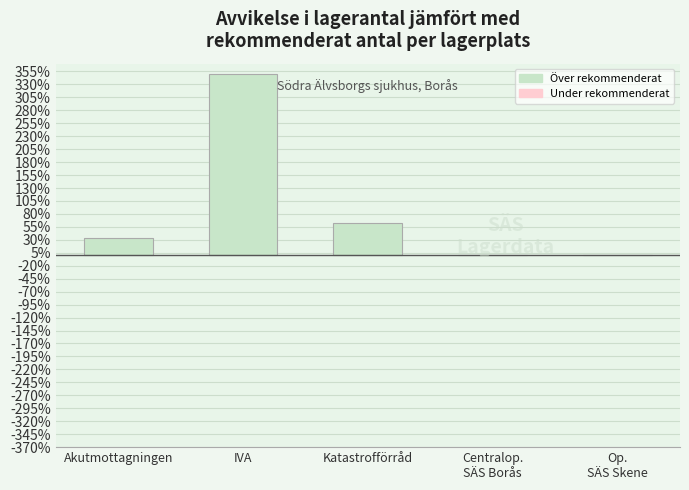

Is it true that the value at Akutmottagningen is 33.9?

True